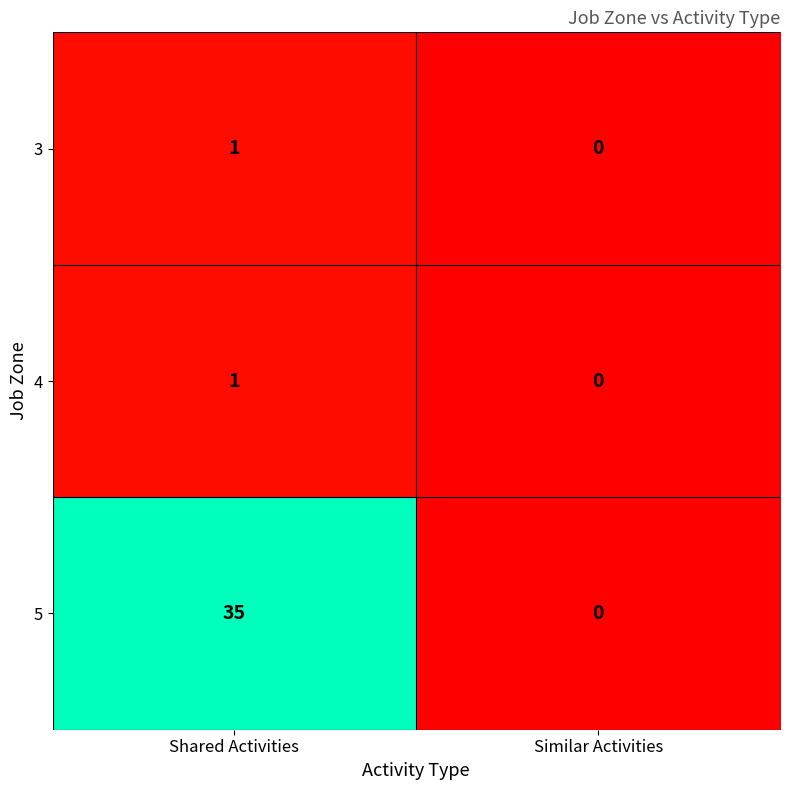

Which series changed the most between Shared Activities and Similar Activities?

5